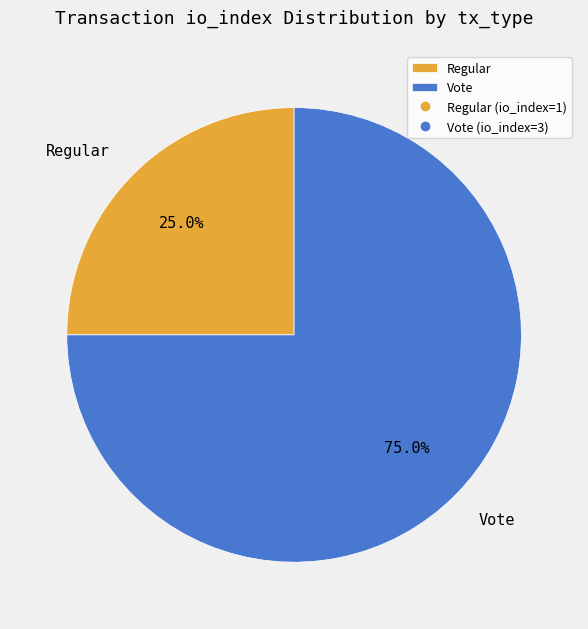

To the nearest percent, what portion does Vote represent?

75%